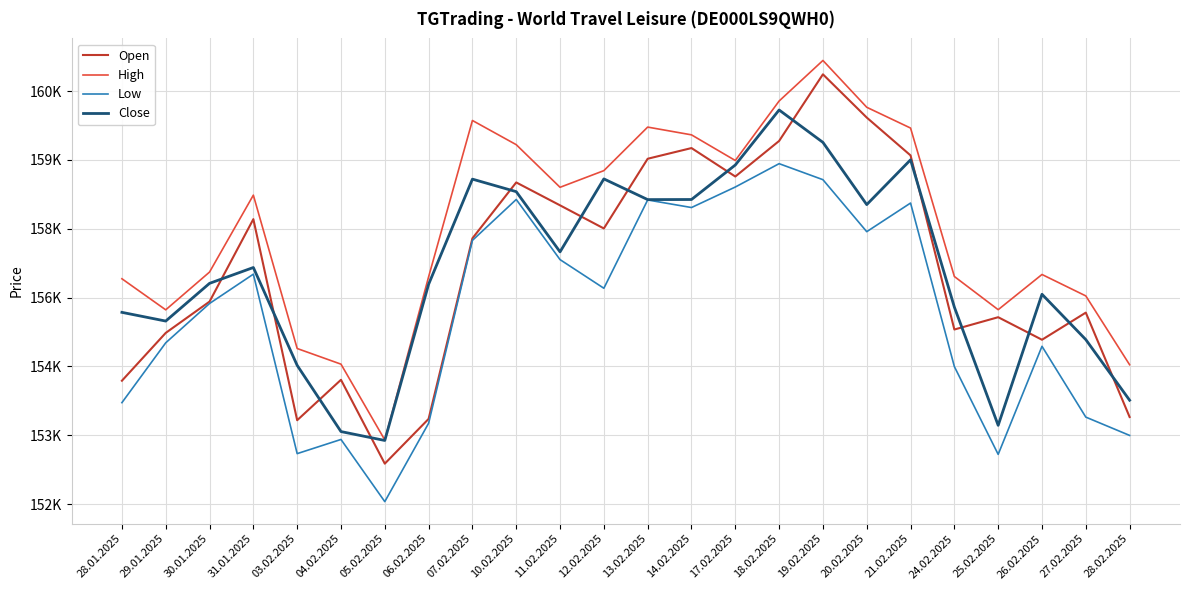

What are all the series names shown in the legend?

Open, High, Low, Close